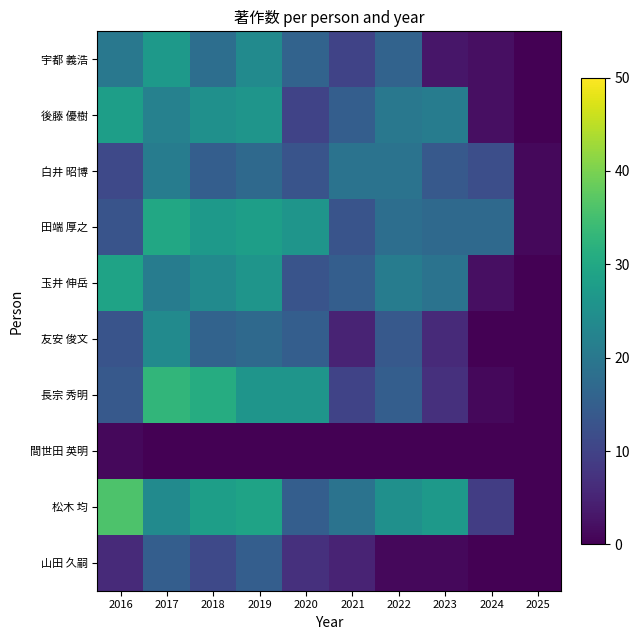

Reading left to right, extract all data points from this chart.

宇都 義浩: 2016=20	2017=27	2018=18	2019=24	2020=16	2021=10	2022=16	2023=3	2024=2	2025=0
後藤 優樹: 2016=28	2017=22	2018=25	2019=26	2020=10	2021=15	2022=20	2023=21	2024=2	2025=0
白井 昭博: 2016=11	2017=21	2018=15	2019=17	2020=13	2021=19	2022=19	2023=14	2024=12	2025=1
田端 厚之: 2016=13	2017=30	2018=27	2019=28	2020=26	2021=13	2022=18	2023=17	2024=17	2025=1
玉井 伸岳: 2016=29	2017=21	2018=24	2019=26	2020=13	2021=15	2022=21	2023=19	2024=2	2025=0
友安 俊文: 2016=13	2017=24	2018=16	2019=17	2020=15	2021=5	2022=14	2023=6	2024=0	2025=0
長宗 秀明: 2016=14	2017=33	2018=31	2019=26	2020=26	2021=10	2022=15	2023=7	2024=1	2025=0
間世田 英明: 2016=1	2017=0	2018=0	2019=0	2020=0	2021=0	2022=0	2023=0	2024=0	2025=0
松木 均: 2016=36	2017=24	2018=28	2019=29	2020=15	2021=19	2022=25	2023=27	2024=9	2025=0
山田 久嗣: 2016=6	2017=15	2018=11	2019=15	2020=7	2021=5	2022=1	2023=1	2024=0	2025=0